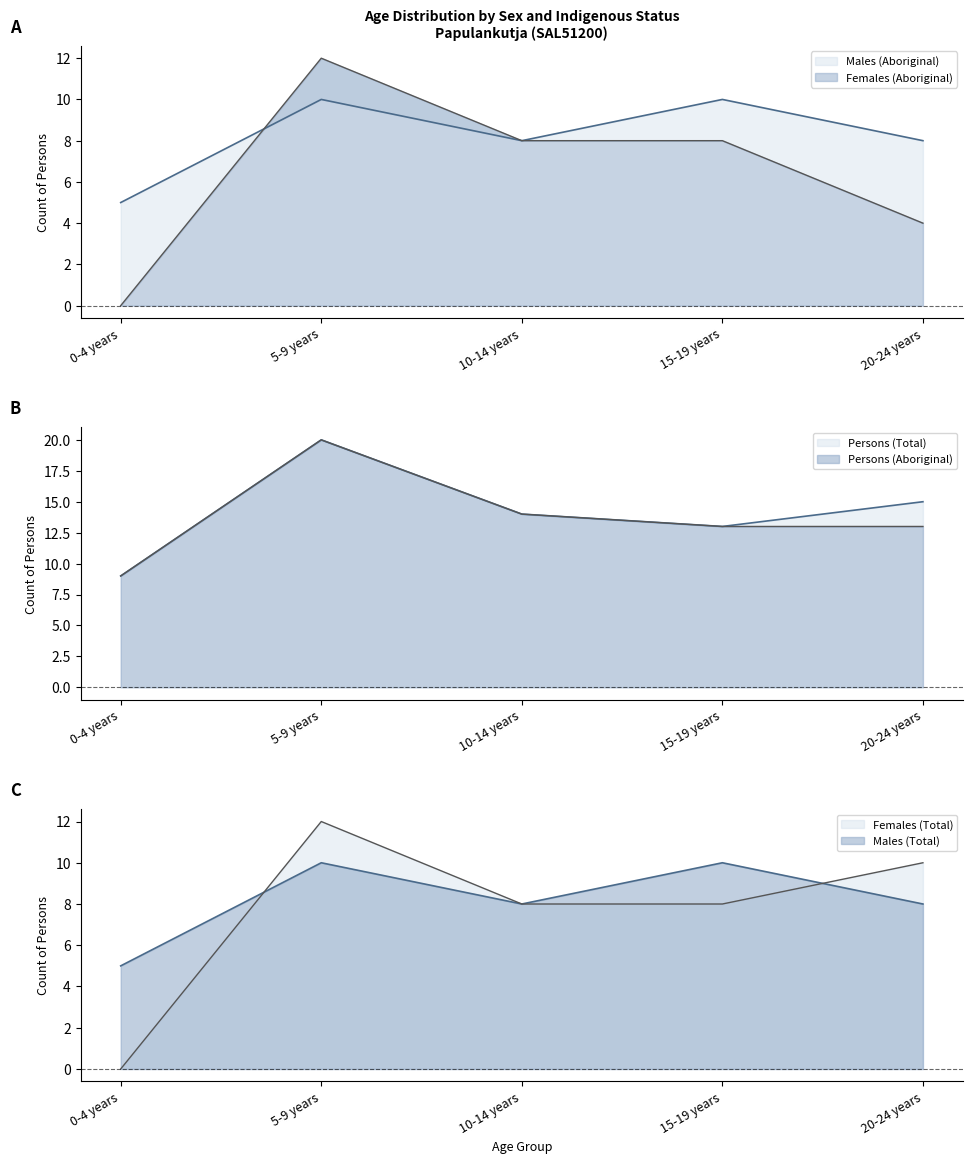

Reading right to left, extract all data points from this chart.

Males (Aboriginal): 20-24 years=8	15-19 years=10	10-14 years=8	5-9 years=10	0-4 years=5
Females (Aboriginal): 20-24 years=4	15-19 years=8	10-14 years=8	5-9 years=12	0-4 years=0
Persons (Aboriginal): 20-24 years=13	15-19 years=13	10-14 years=14	5-9 years=20	0-4 years=9
Males (Total): 20-24 years=8	15-19 years=10	10-14 years=8	5-9 years=10	0-4 years=5
Females (Total): 20-24 years=10	15-19 years=8	10-14 years=8	5-9 years=12	0-4 years=0
Persons (Total): 20-24 years=15	15-19 years=13	10-14 years=14	5-9 years=20	0-4 years=9